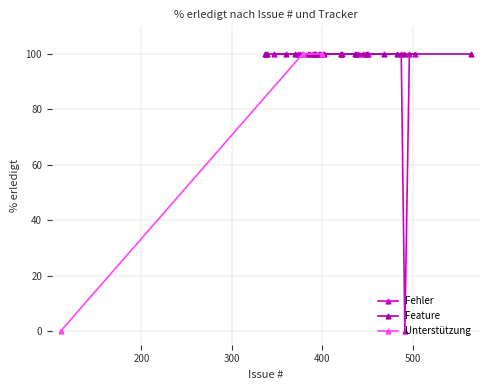

At how many categories does at least one series exceed 78?

19